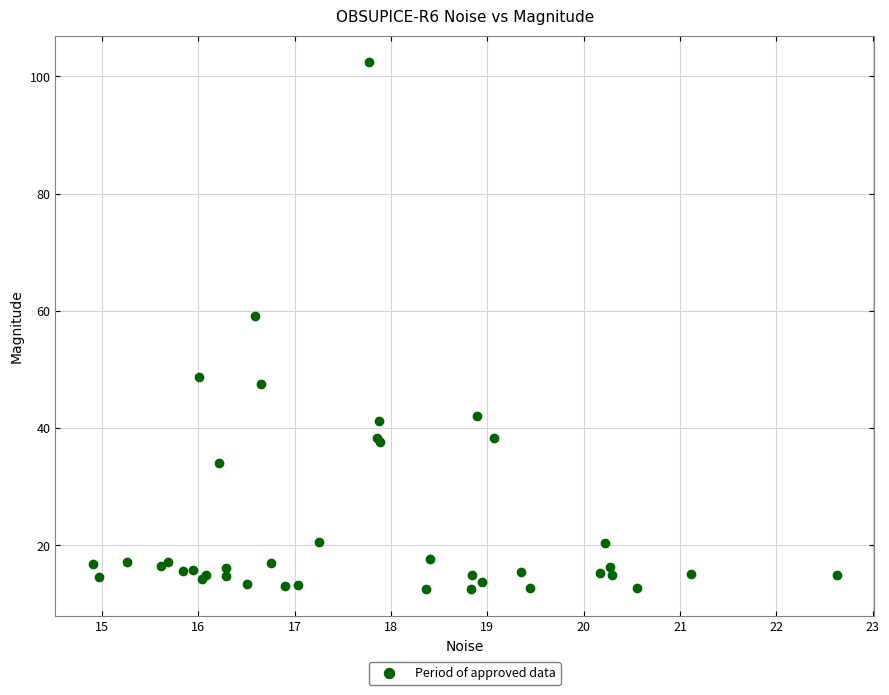

What Y value in the scatter plot is closest to 57?

59.1